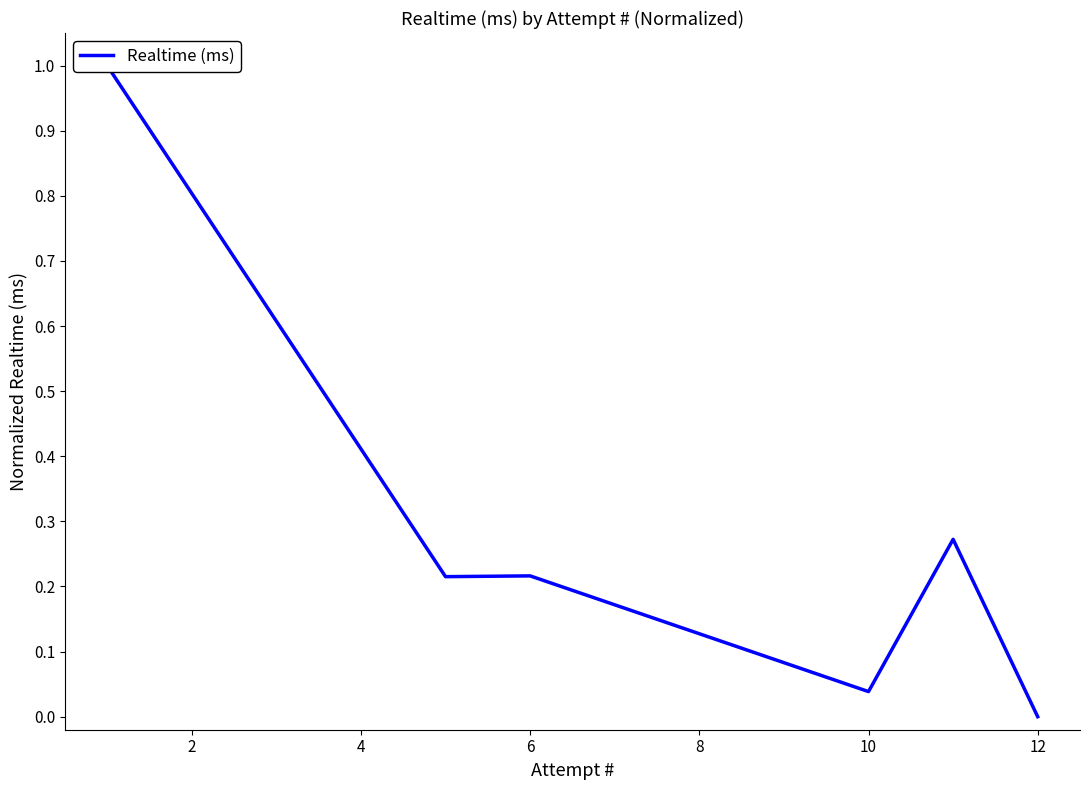

How many lines are shown in the chart?

1